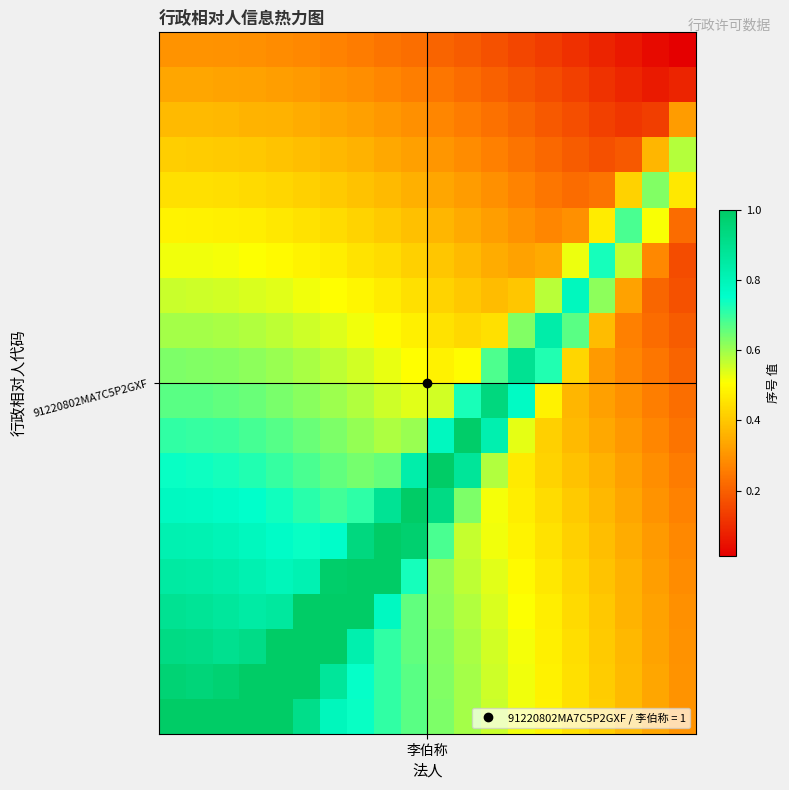

Count the number of data series in this chart.

20